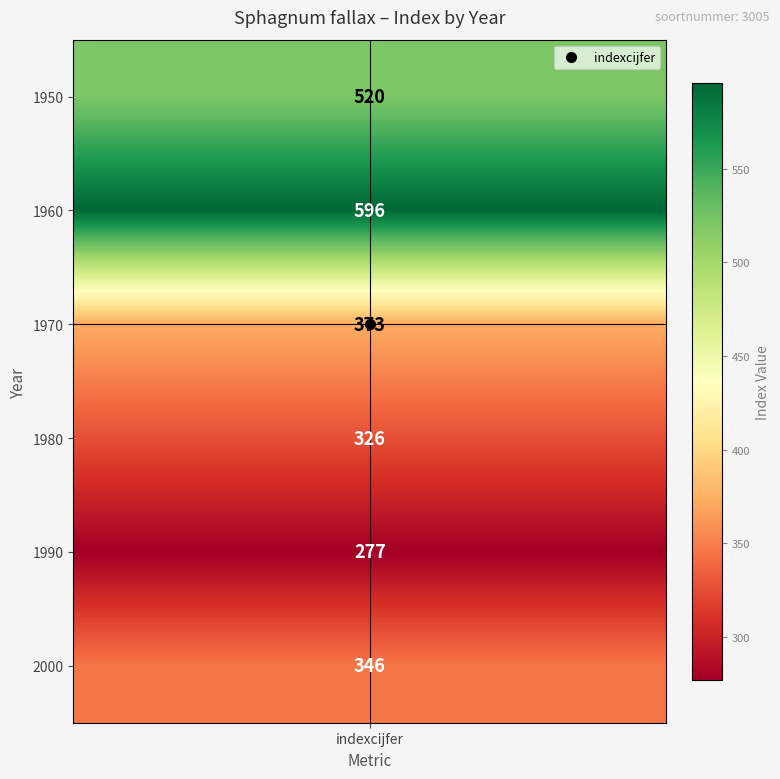

Rank the categories by value from highest to lowest.

1960, 1950, 1970, 2000, 1980, 1990